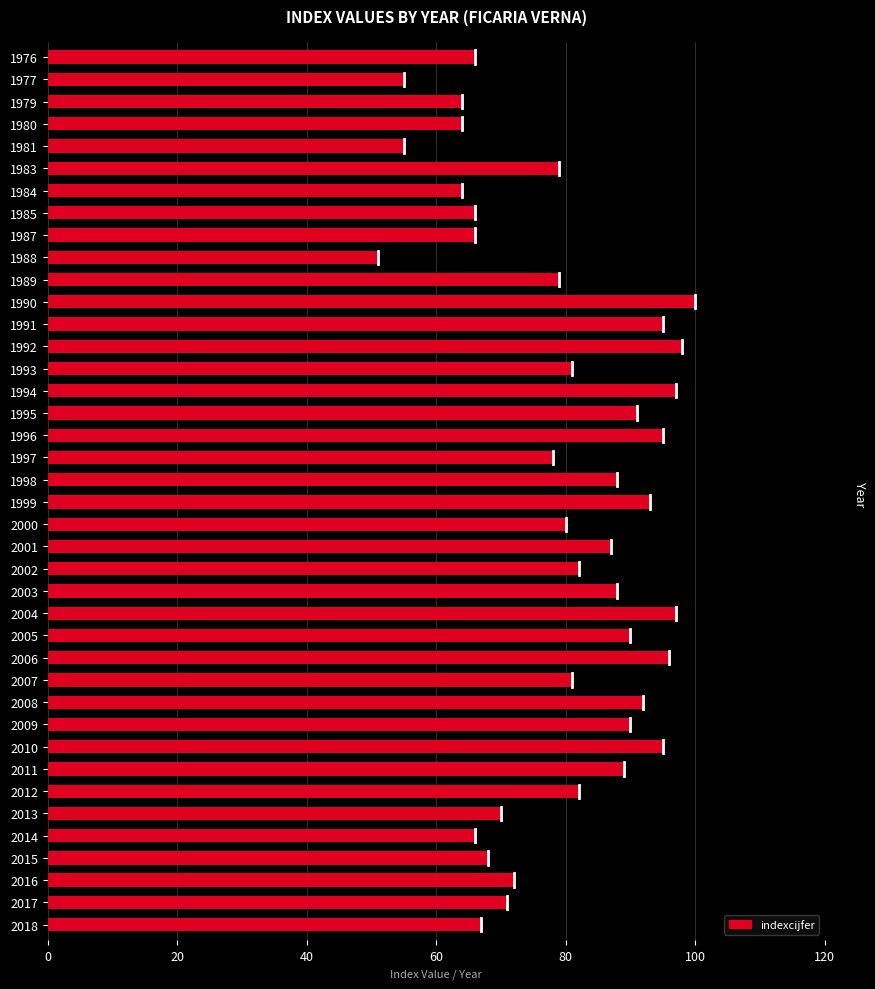

The value at 1987 is 66. True or false?

True